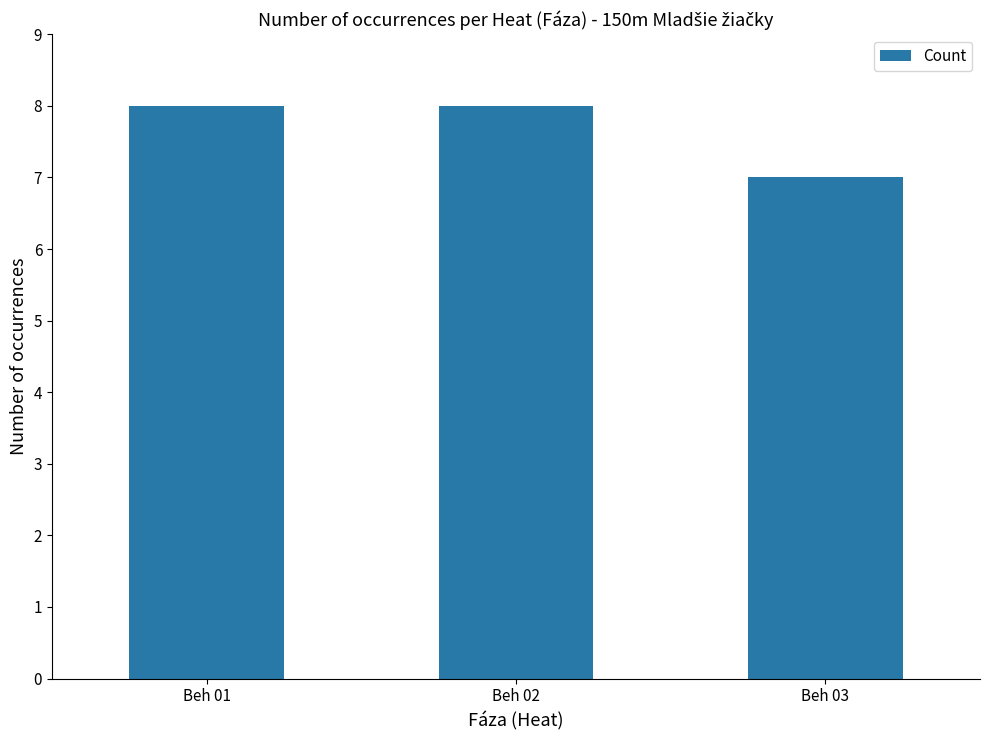

How many values are below 8?

1